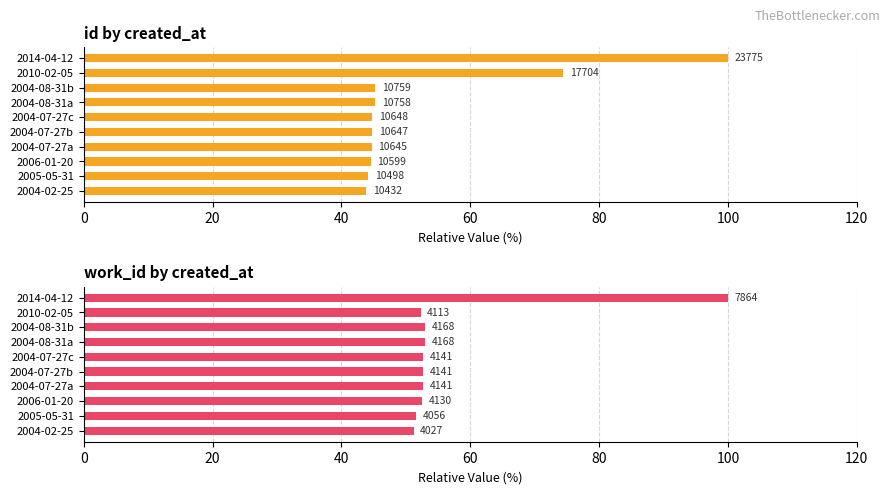

How many bars are there in total?

20